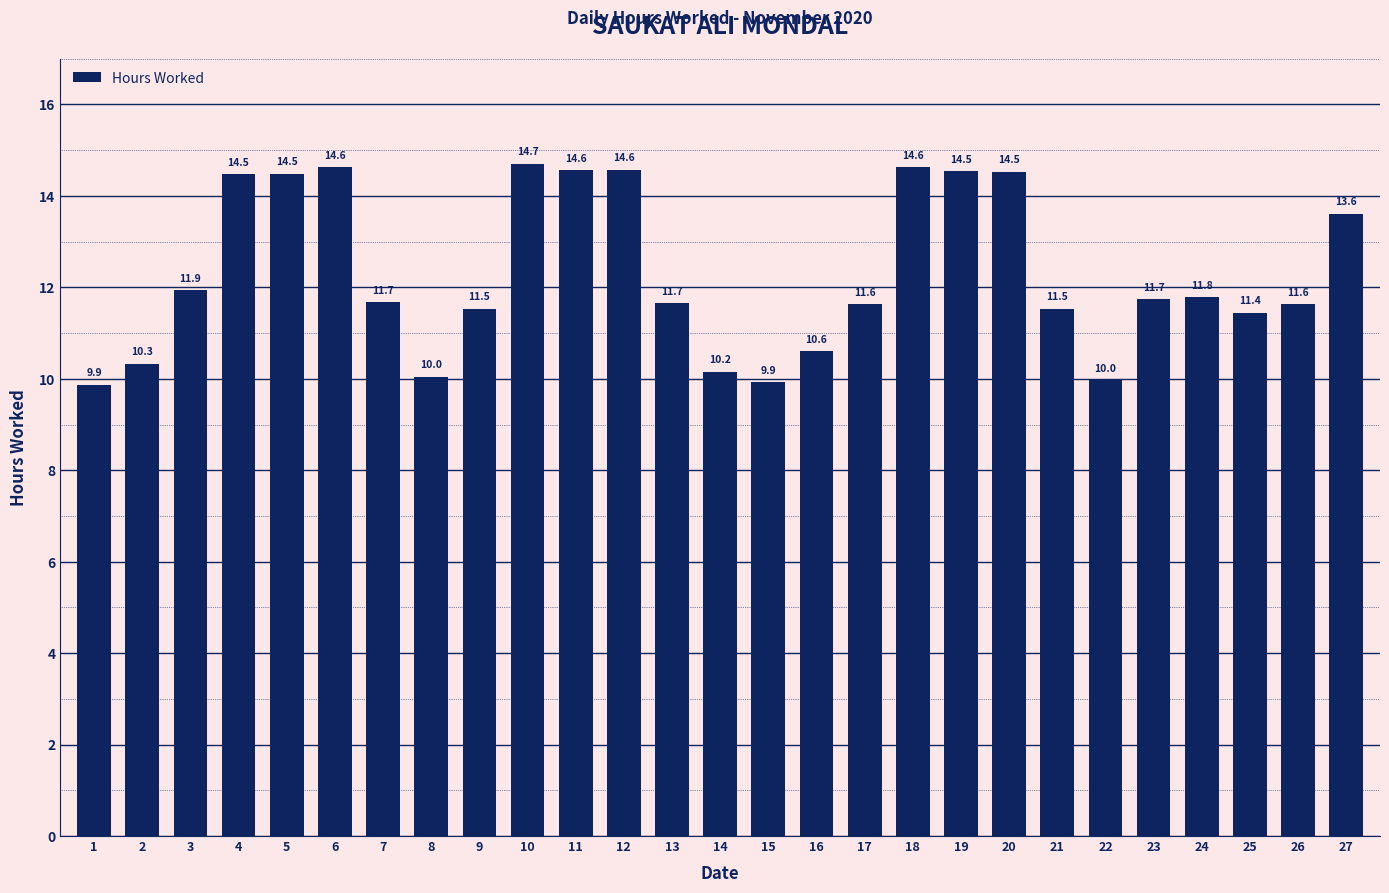

Where is the data nearest to the value 12?

3